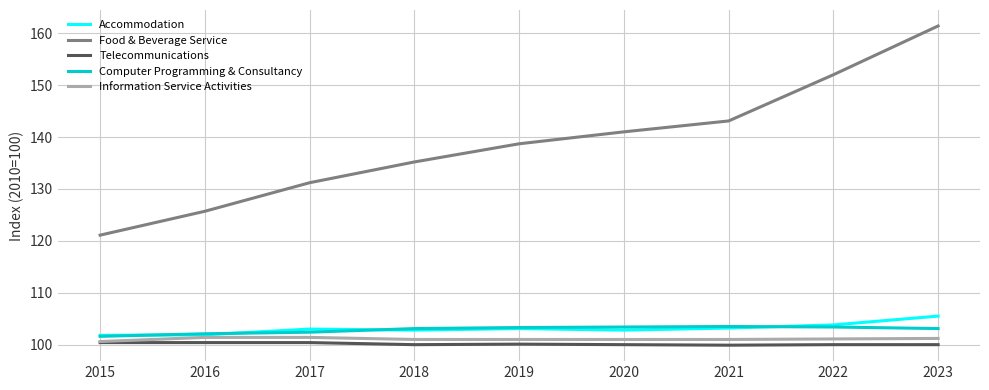

Which label corresponds to the largest value in the chart?

2023